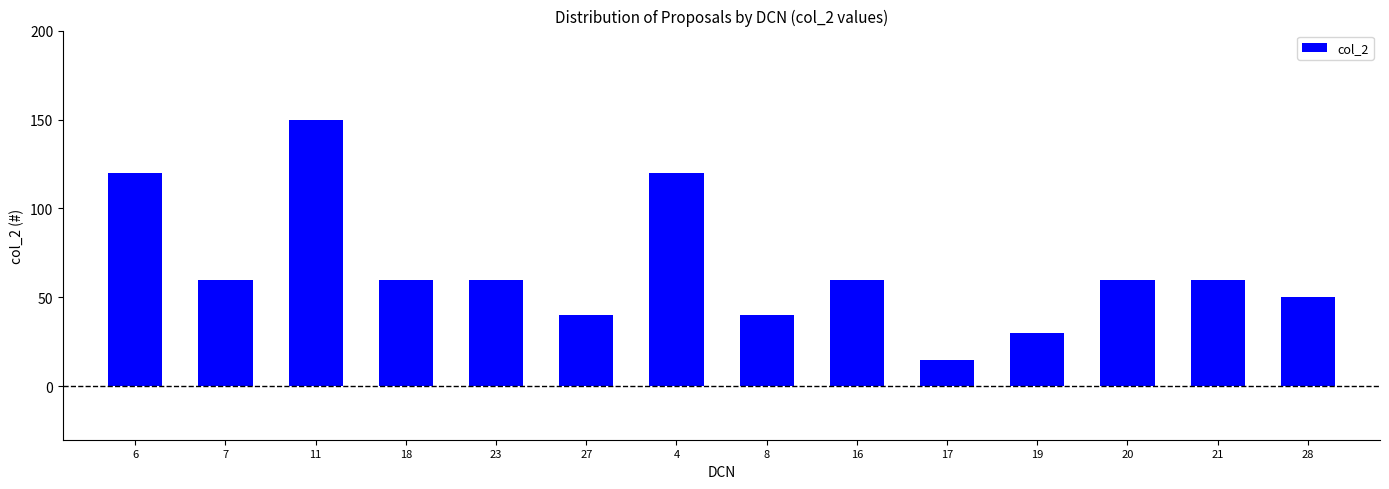

What is the label of the 3rd bar from the right?

20